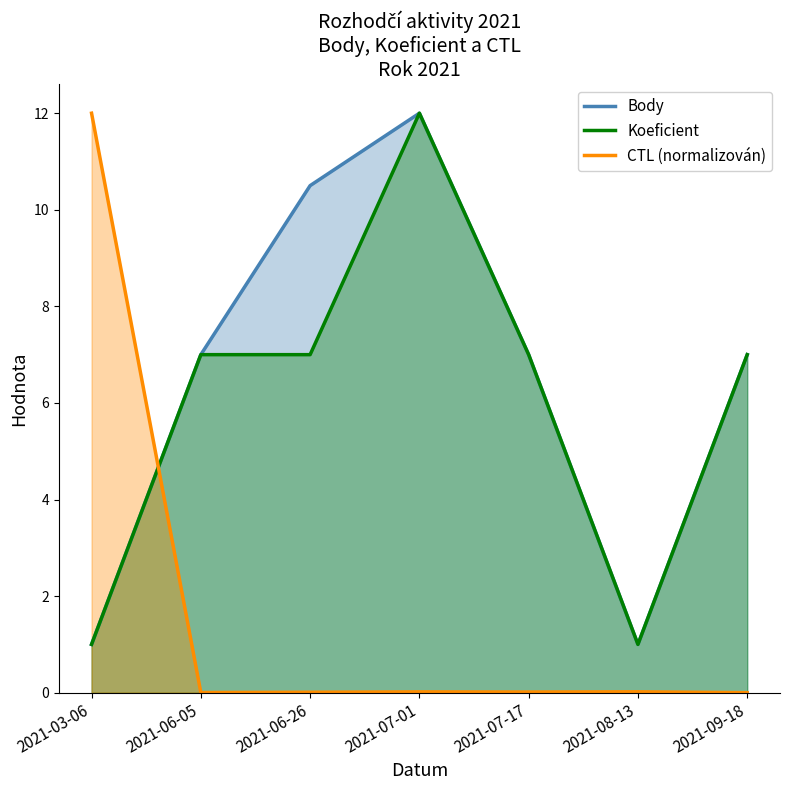

Reading left to right, extract all data points from this chart.

Body: 2021-03-06=1.0	2021-06-05=7.0	2021-06-26=10.5	2021-07-01=12.0	2021-07-17=7.0	2021-08-13=1.0	2021-09-18=7.0
Koeficient: 2021-03-06=1.0	2021-06-05=7.0	2021-06-26=7.0	2021-07-01=12.0	2021-07-17=7.0	2021-08-13=1.0	2021-09-18=7.0
CTL_scaled: 2021-03-06=12.0	2021-06-05=0.0	2021-06-26=0.0	2021-07-01=0.0	2021-07-17=0.0	2021-08-13=0.0	2021-09-18=0.0